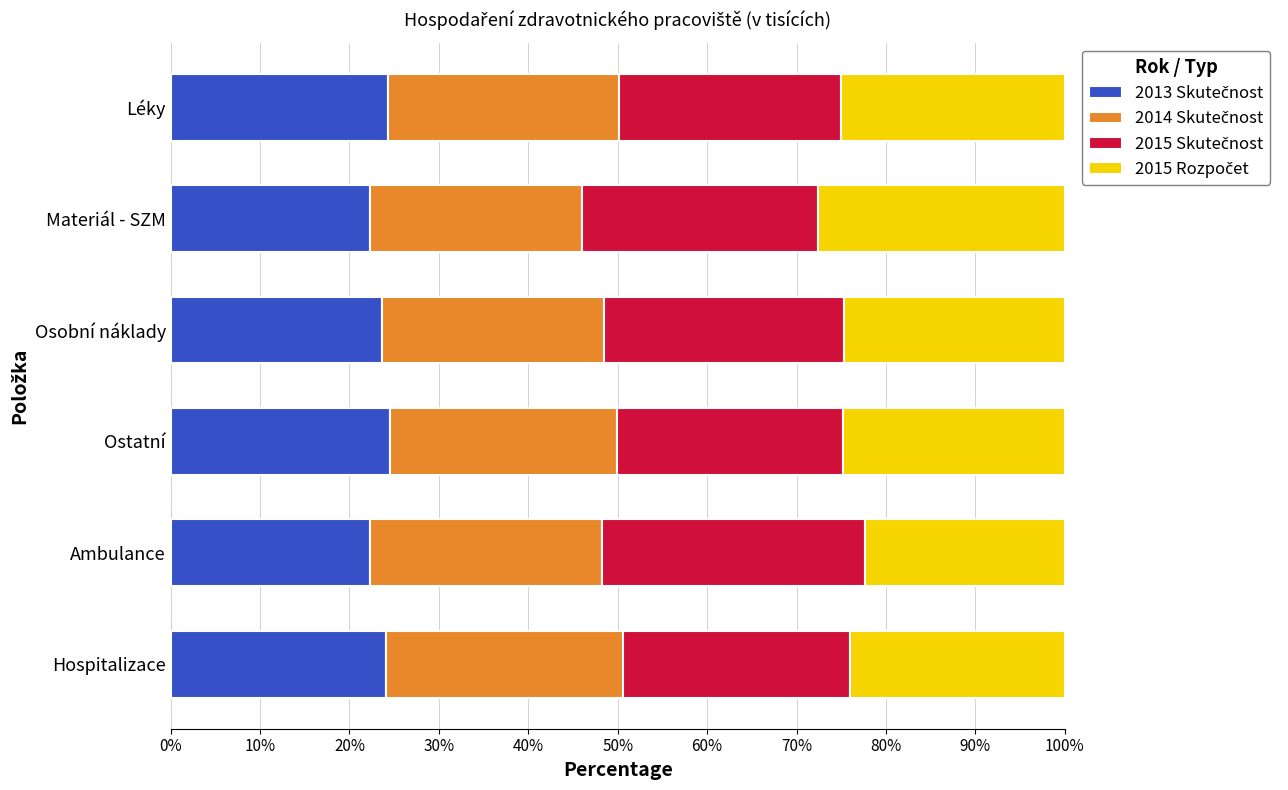

What is the total value across all series at Hospitalizace?

100.0